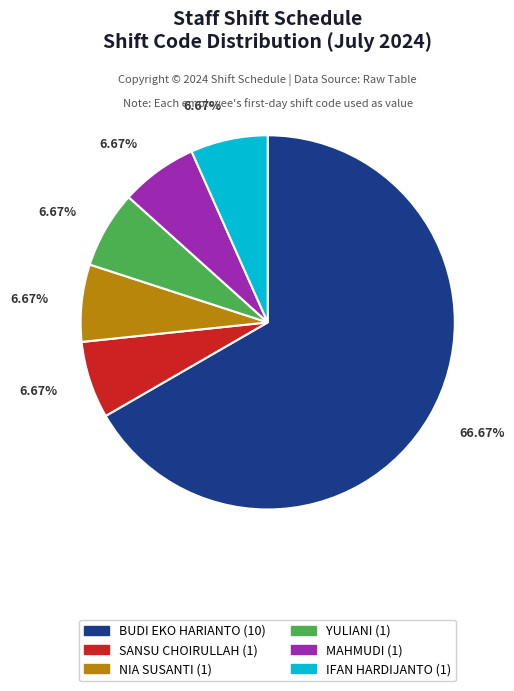

Is there any slice that represents more than half of the pie?

Yes